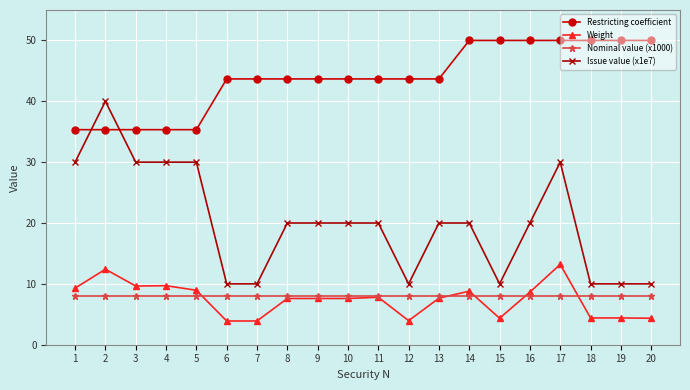

What is the difference between the maximum and minimum values in the Restricting coefficient series?

14.7